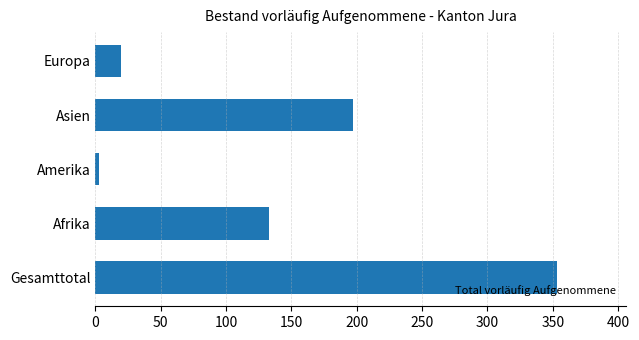

Reading top to bottom, list all the values displayed in this chart.

20	197	3	133	353